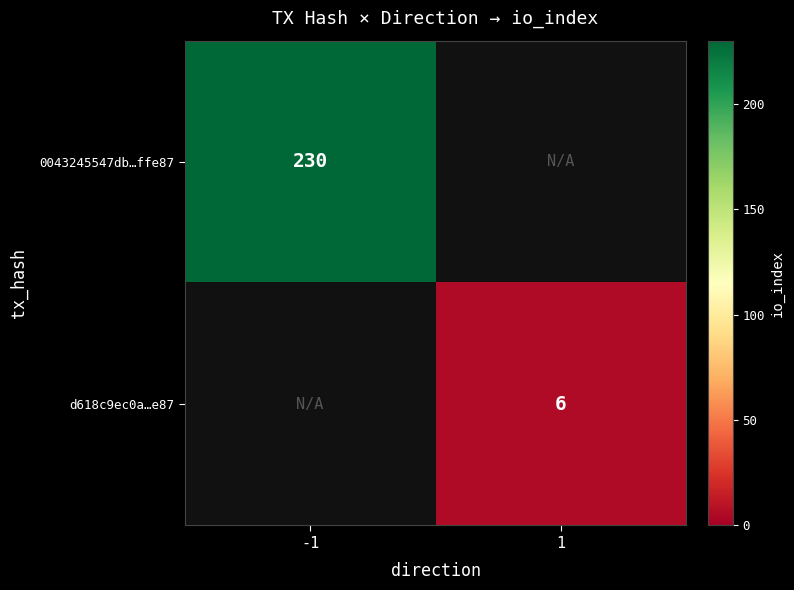

Is the value of d618c9ec0a…e87 at 1 greater than the value of 0043245547db…ffe87 at -1?

No